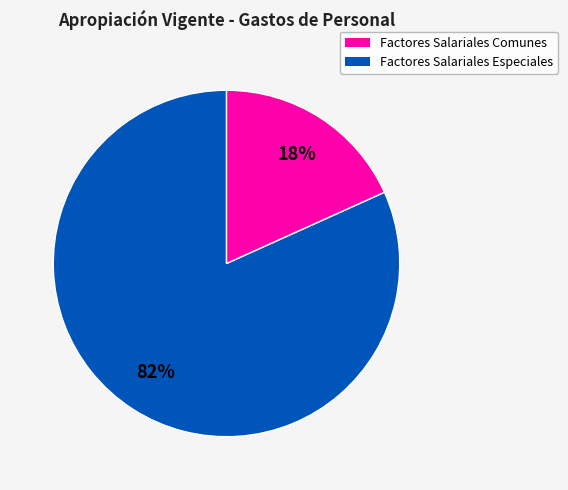

Count the number of slices in the pie.

2